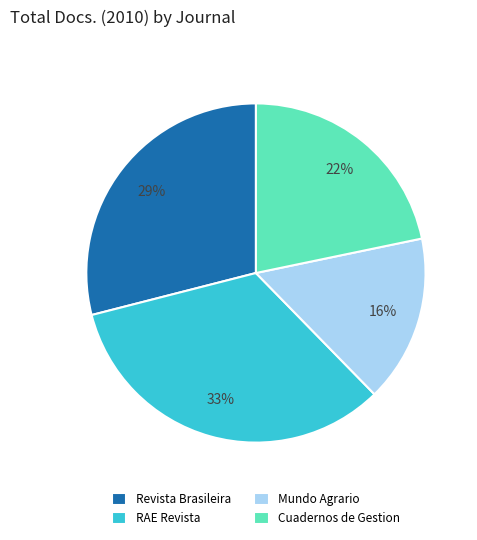

Between Mundo Agrario and RAE Revista, which is larger?

RAE Revista